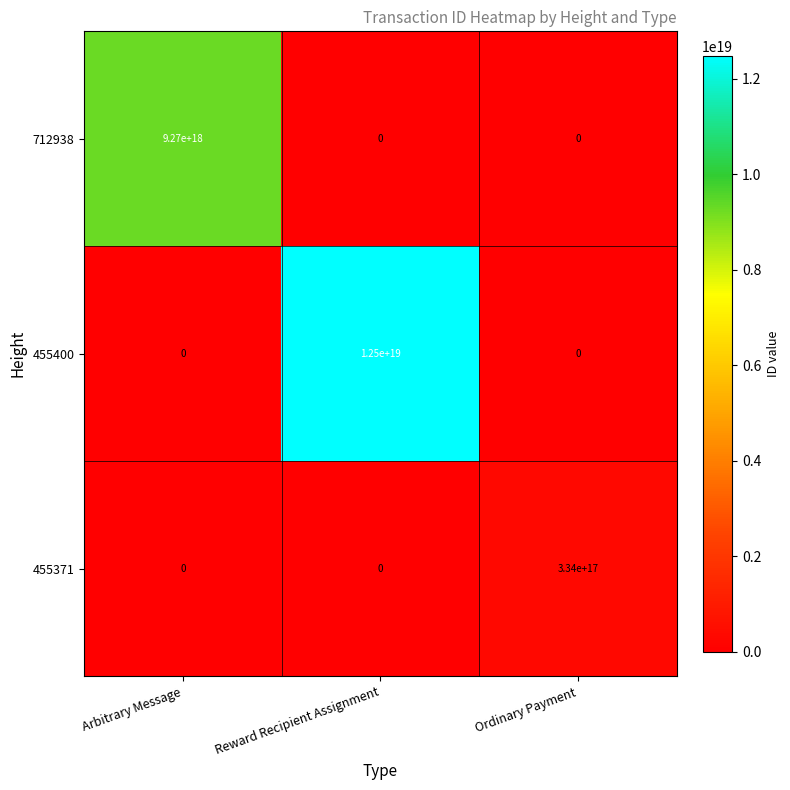

List the series in order of their overall mean, lowest first.

455371, 712938, 455400